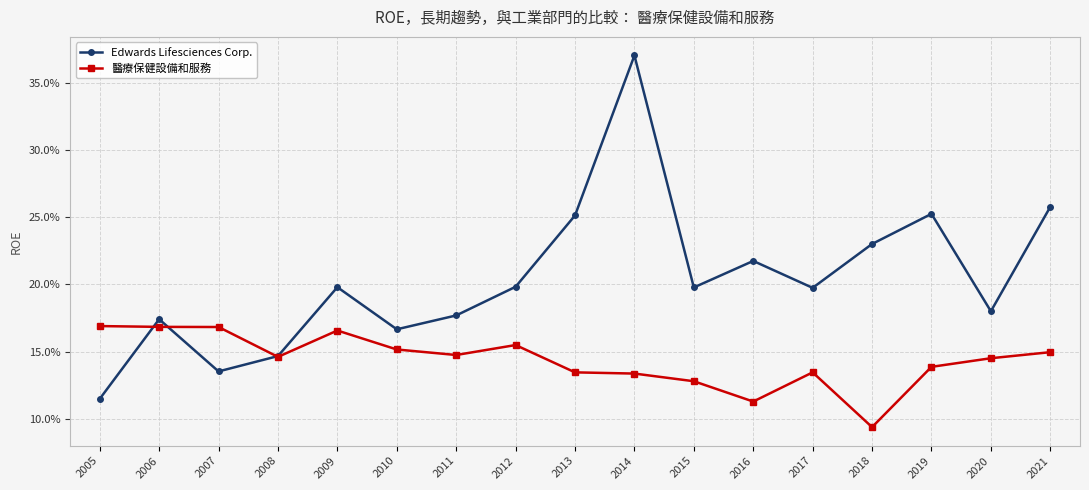

What is the value of the Edwards Lifesciences Corp. point at the 10th from the left?

0.4